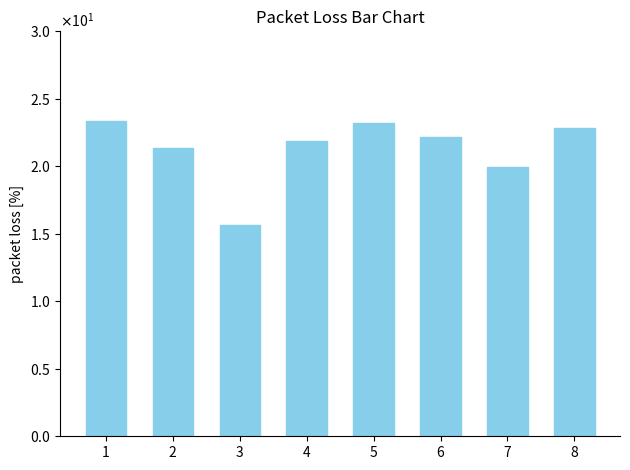

What is the value of the 6th bar from the left?

22.1